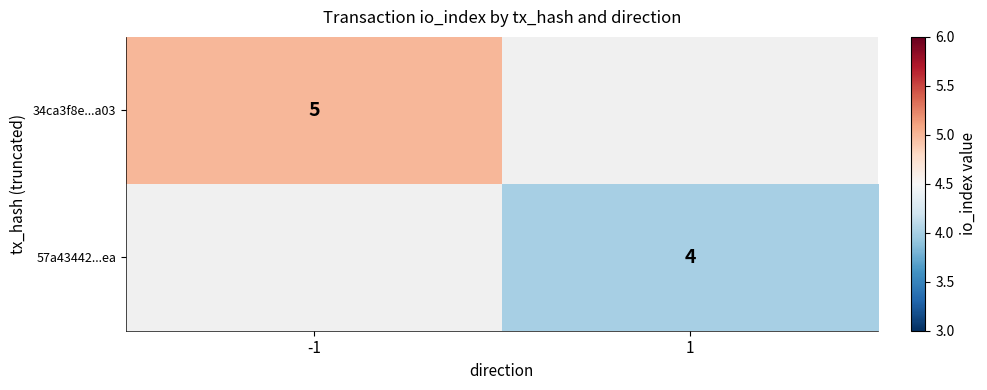

How many series are shown in this chart?

2